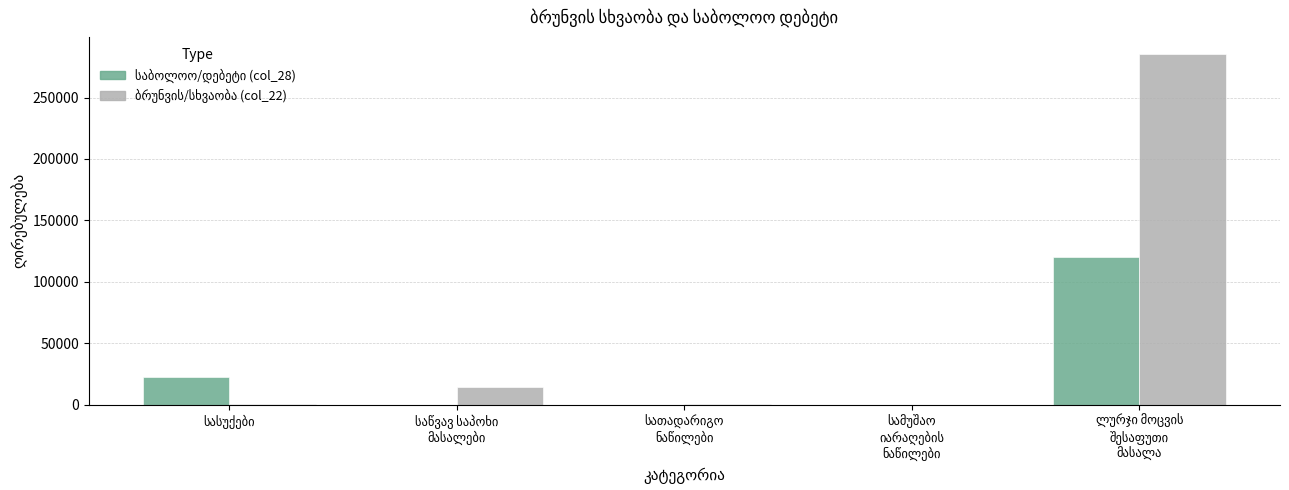

What is the greatest value displayed?

285069.0